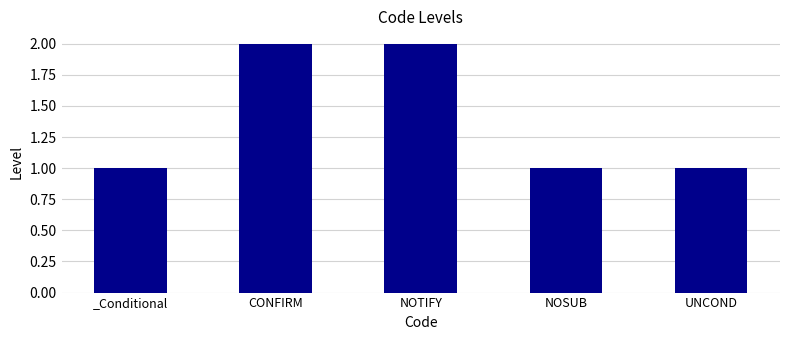

What is the label of the 1st bar from the right?

UNCOND